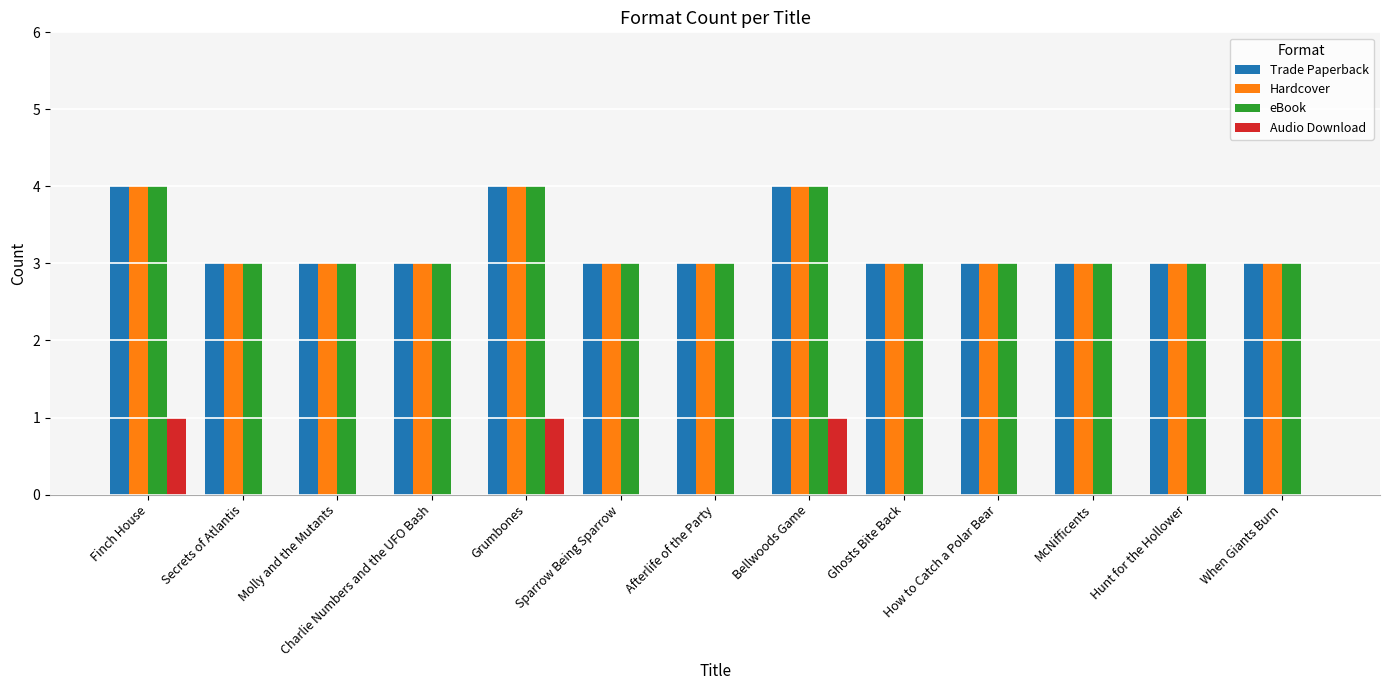

What is the highest value of the Hardcover series?

4